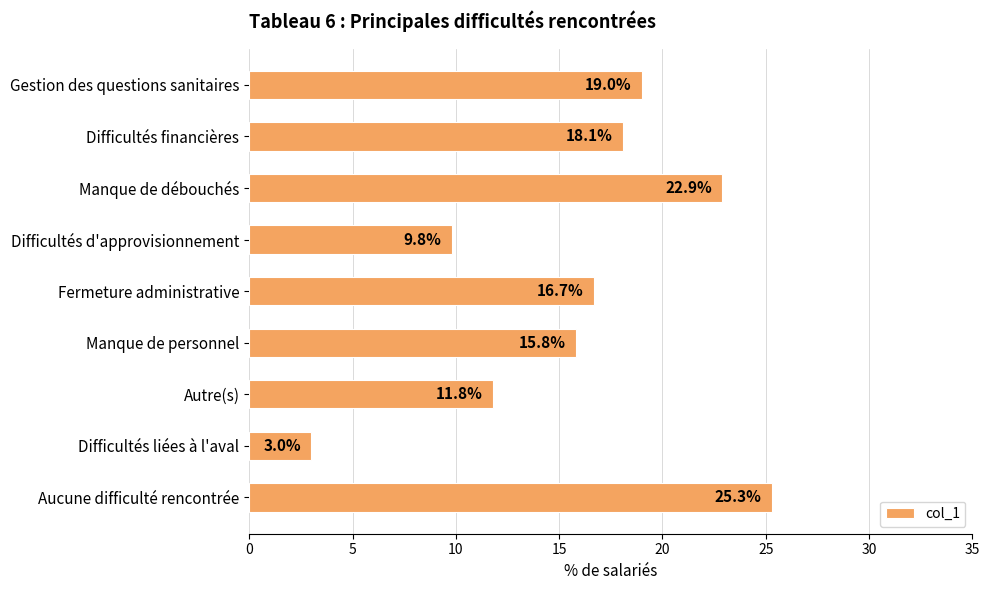

Reading top to bottom, what are all the values shown in this chart?

Gestion des questions sanitaires=19.0	Difficultés financières=18.1	Manque de débouchés=22.9	Difficultés d'approvisionnement=9.8	Fermeture administrative=16.7	Manque de personnel=15.8	Autre(s)=11.8	Difficultés liées à l'aval=3.0	Aucune difficulté rencontrée=25.3